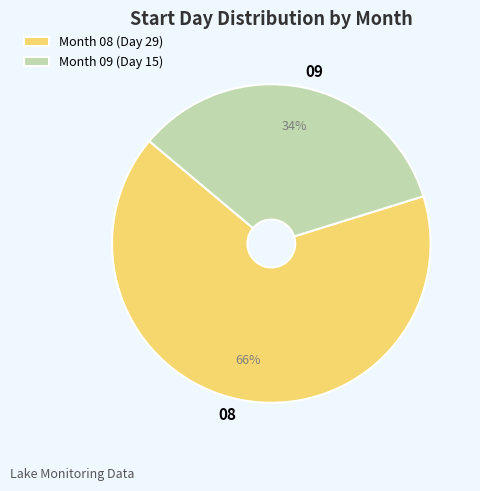

Do Month 09 (Day 15) and Month 08 (Day 29) together represent more than half of the pie?

Yes